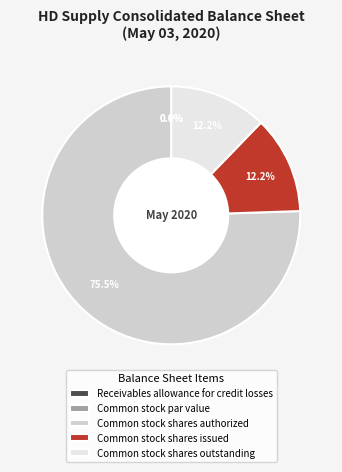

Which category has the biggest portion of the pie?

Common stock shares authorized